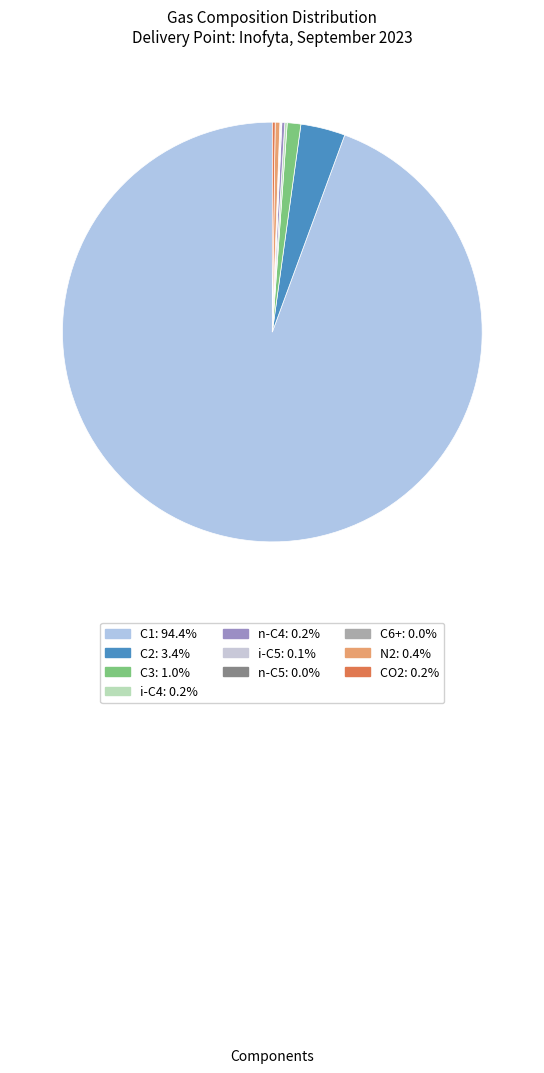

Rank the categories by value from highest to lowest.

C1, C2, C3, N2, n-C4, CO2, i-C4, i-C5, n-C5, C6+